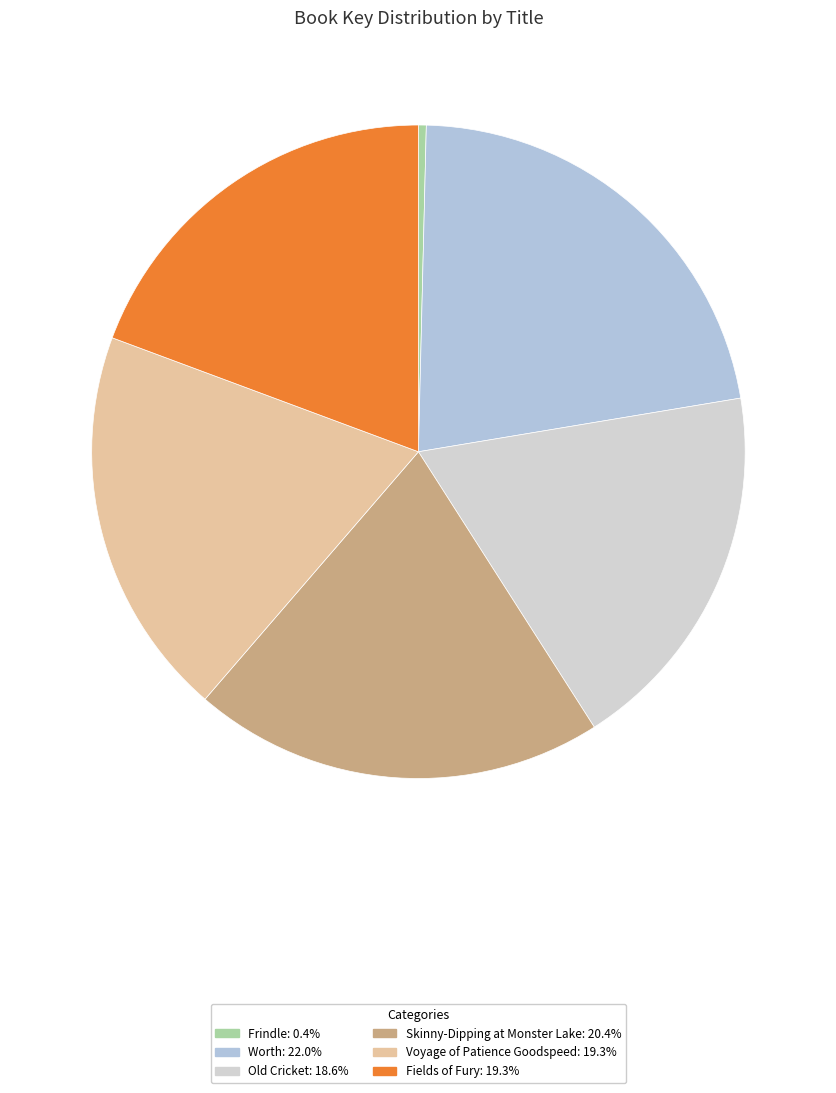

To the nearest percent, what portion does Old Cricket represent?

19%